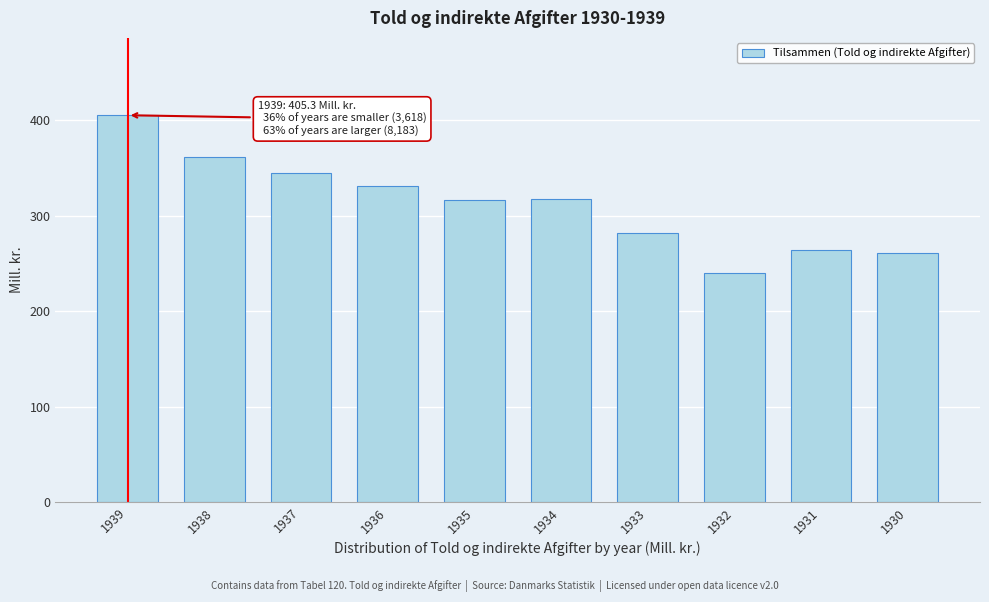

Is it true that the value at 1938 is 208.1?

False